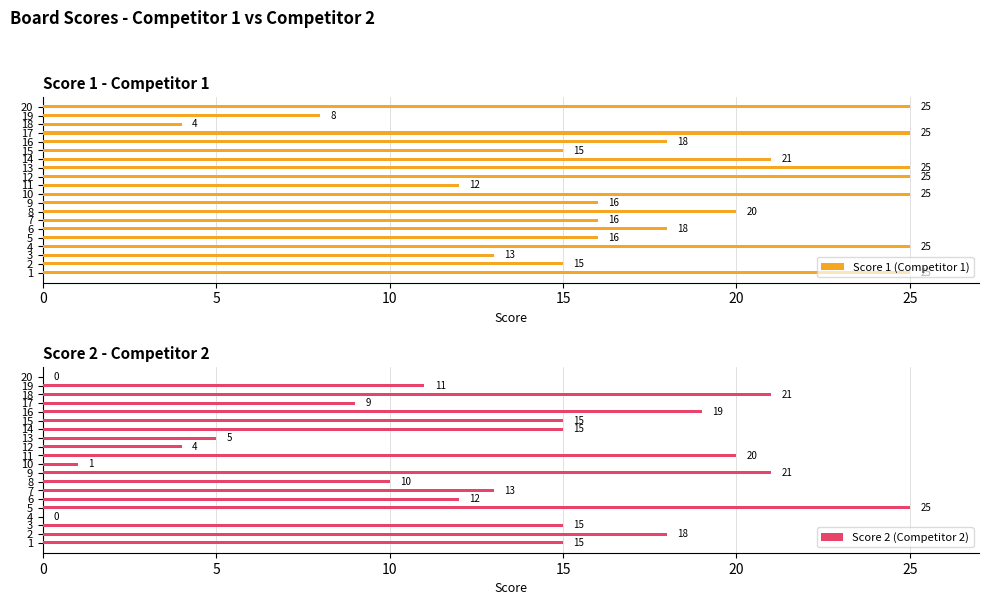

At which label is Score 2 (Competitor 2) closest to 12?

6